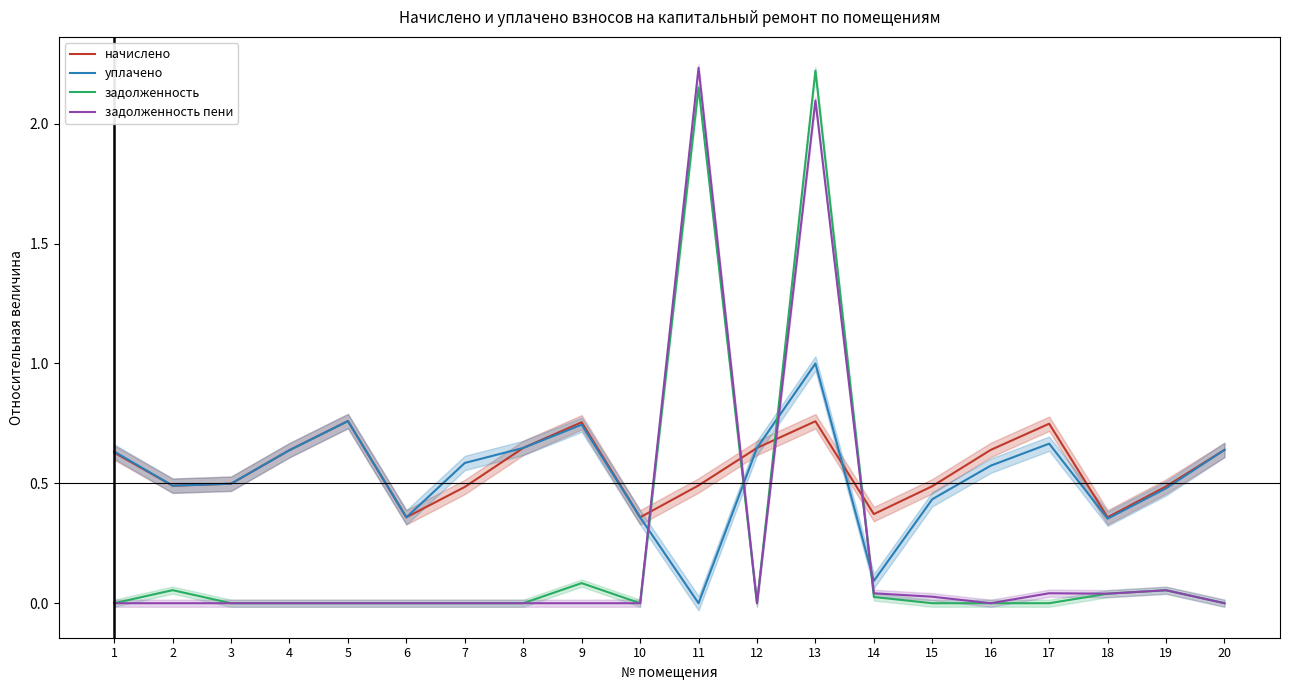

What is the sum of all уплачено values?

10.6